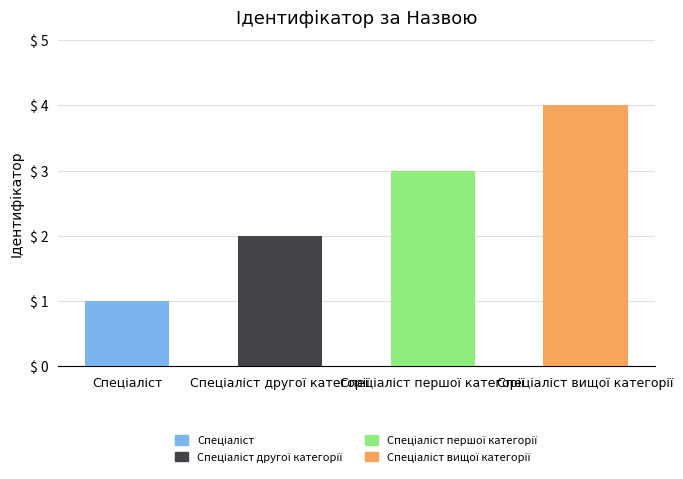

What is the sum of all values?

10